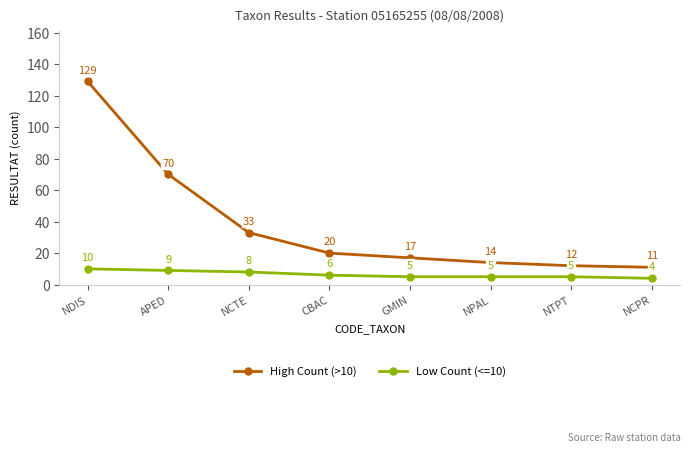

Is it true that Low Count (<=10) equals 6 at CBAC?

True